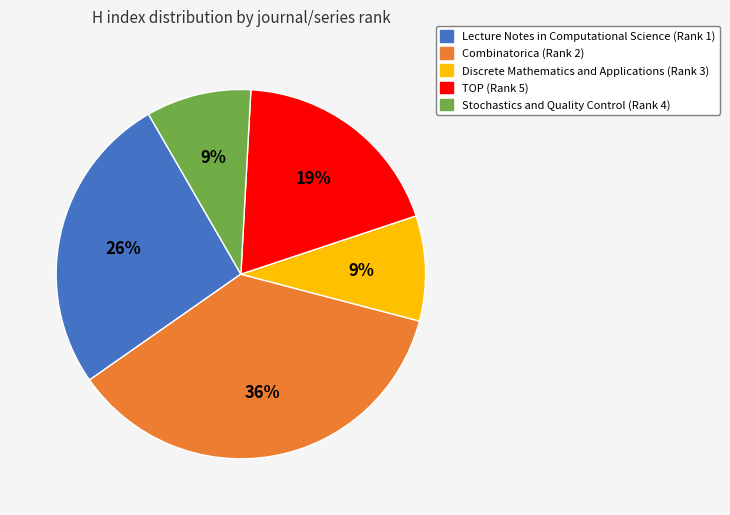

Is it true that Lecture Notes in Computational Science (Rank 1) is 14% of the pie?

False